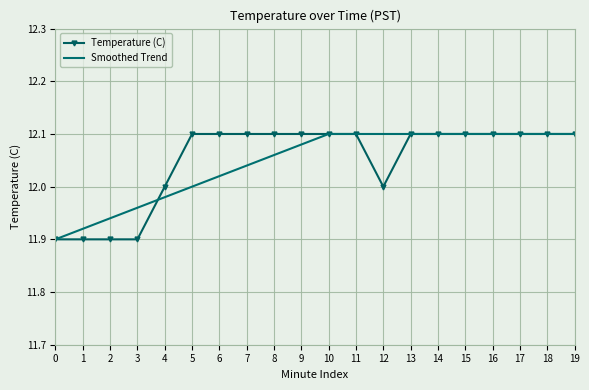

The Smoothed Trend series shows 11.9 at 1. True or false?

True